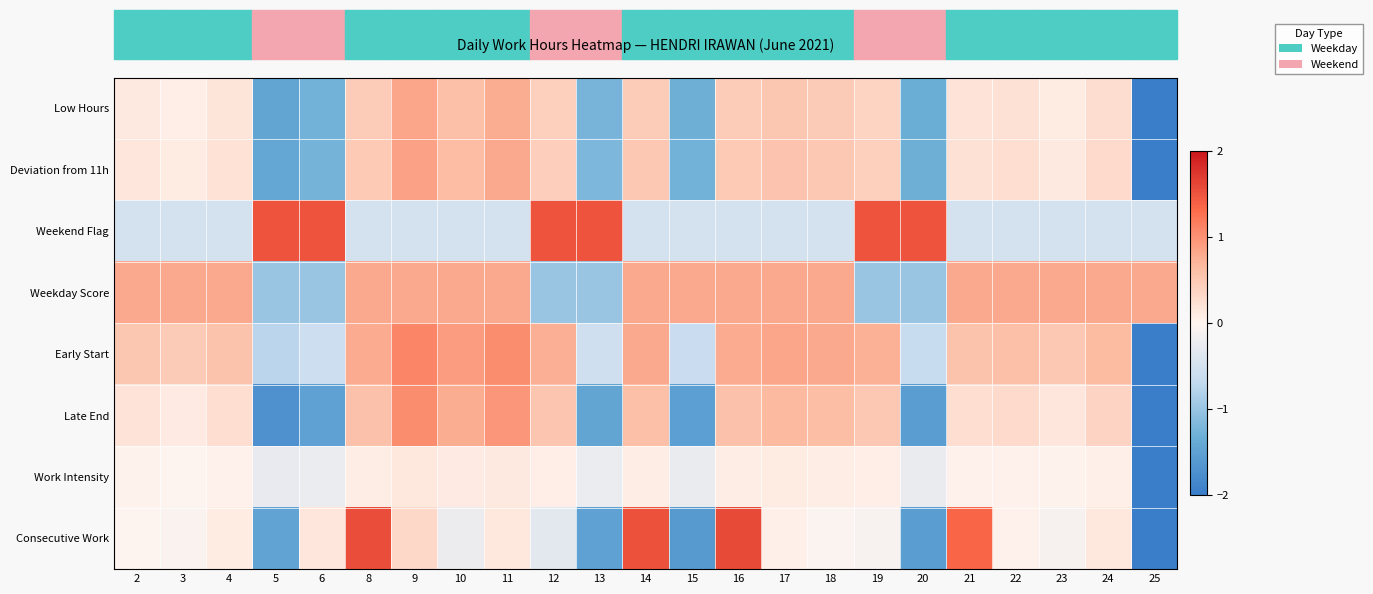

At how many categories does at least one series exceed 0?

23